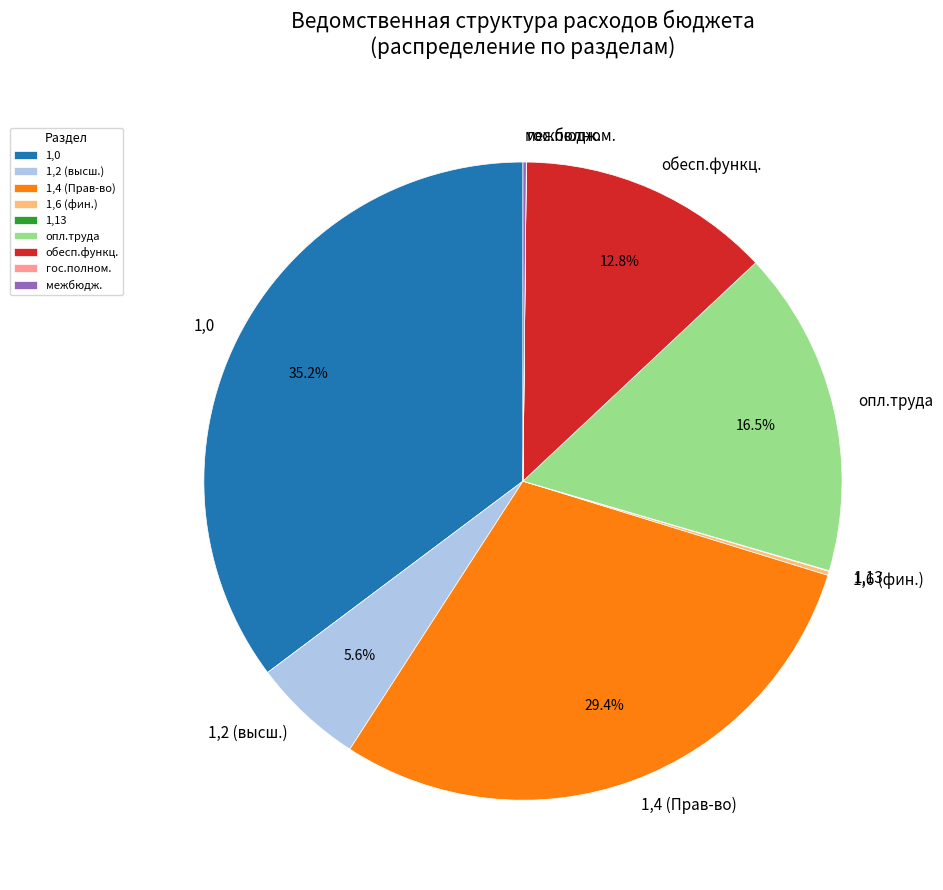

Does опл.труда represent more than half of the total?

No